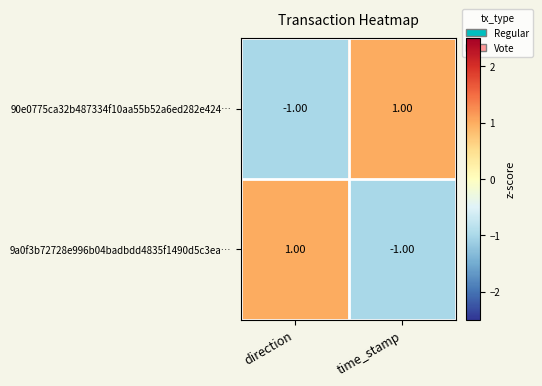

At time_stamp, list the series in order from smallest to largest.

9a0f3b72728e996b04badbdd4835f1490d5c3ea…, 90e0775ca32b487334f10aa55b52a6ed282e424…